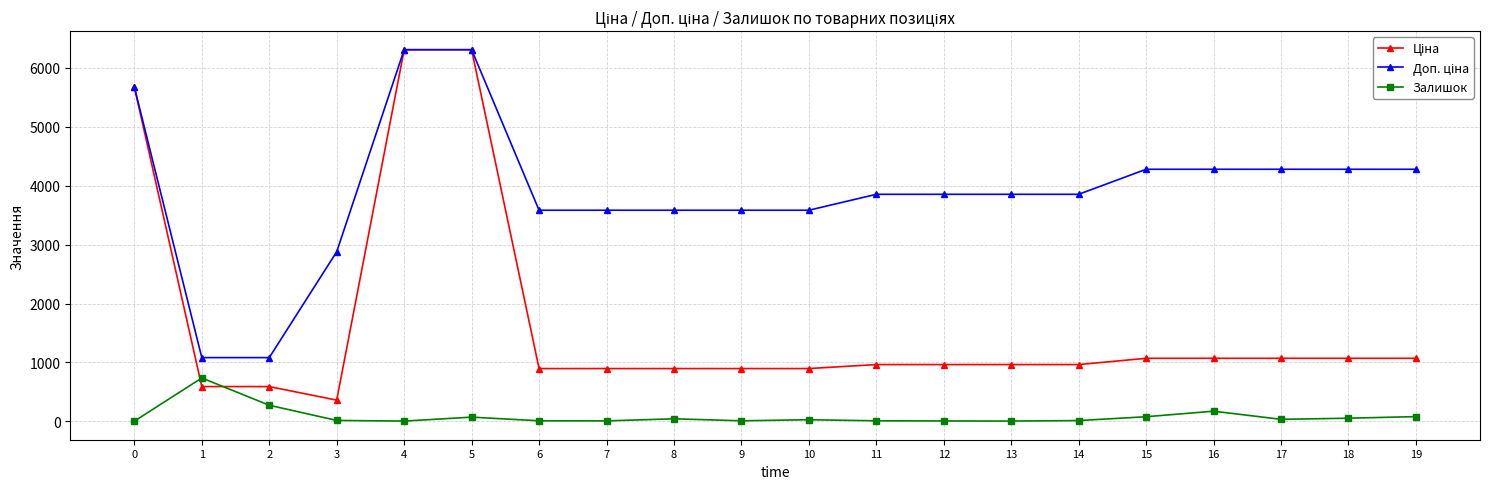

What is the total value across all series at 1?

2407.6